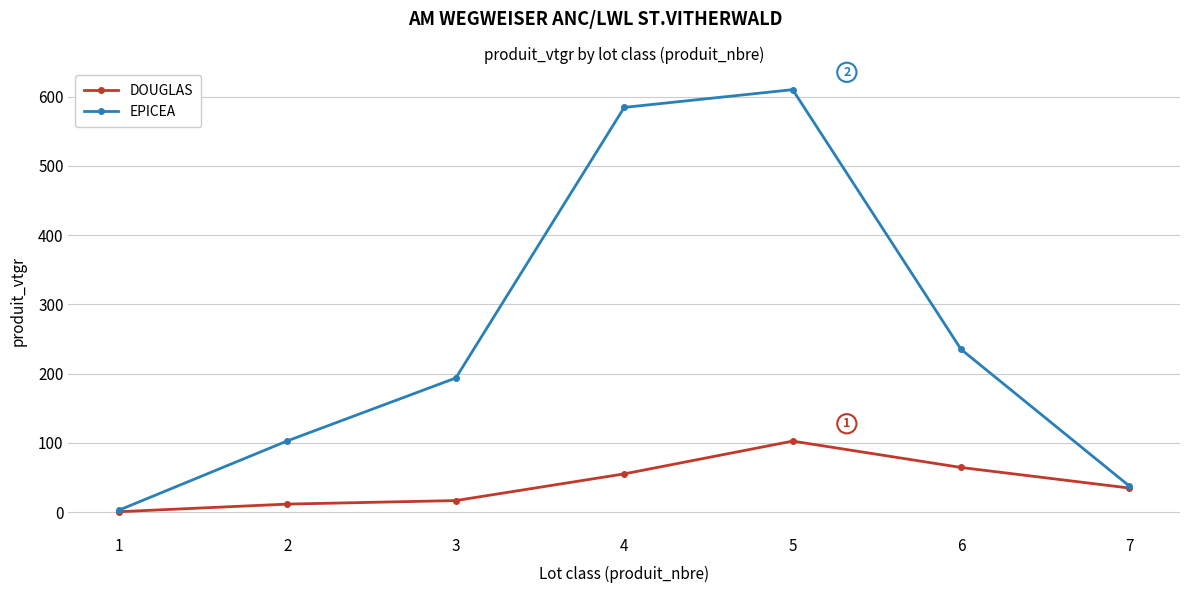

Rank the series by their average value, from highest to lowest.

EPICEA, DOUGLAS